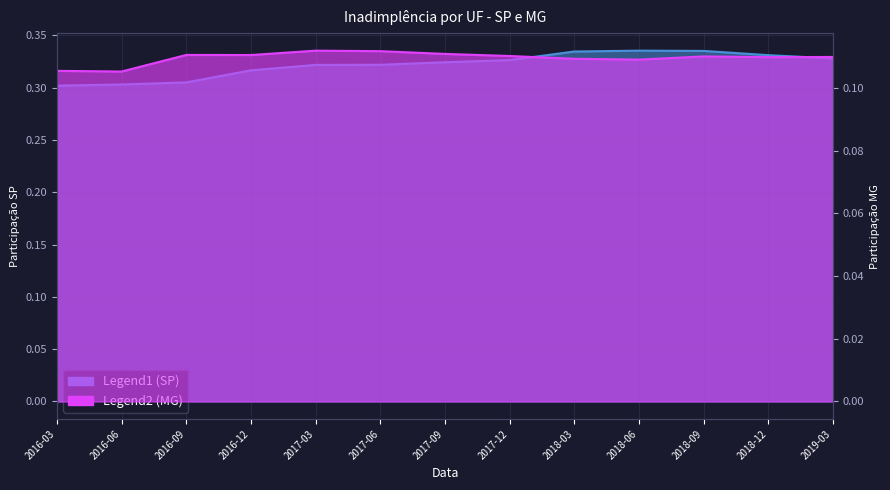

Does the chart display data point markers on the line(s)?

No